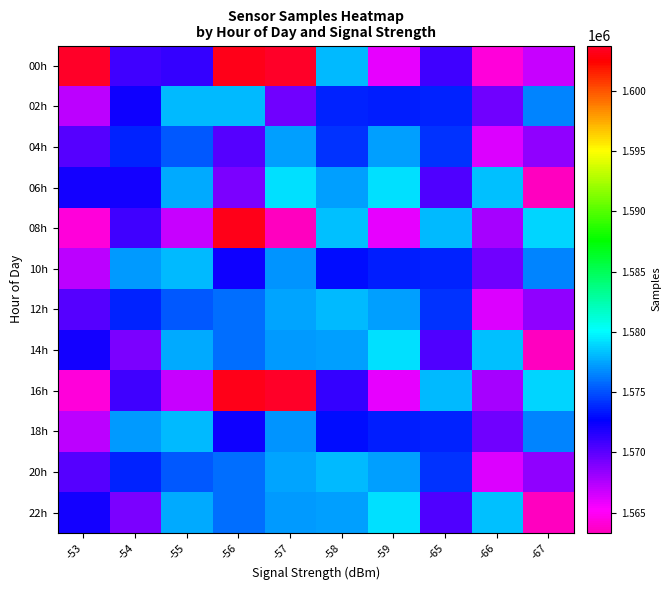

Count the number of categories in the chart.

10